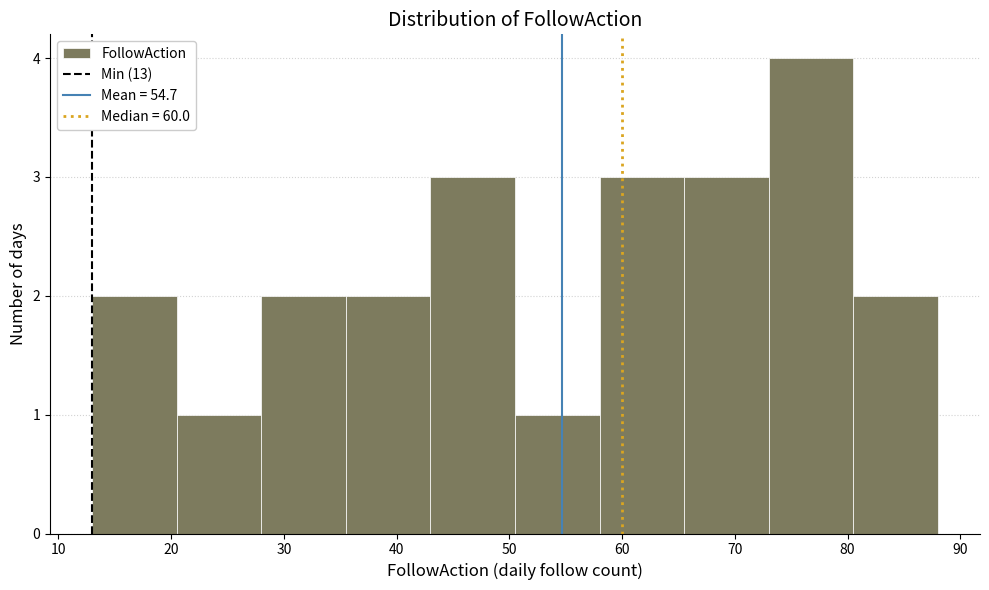

What is the height of the bar covering 50.5 to 58.0 on the x-axis? Neither the bar edges nor the heights are printed on the chart, so give them approximately, as read against the axes.

1